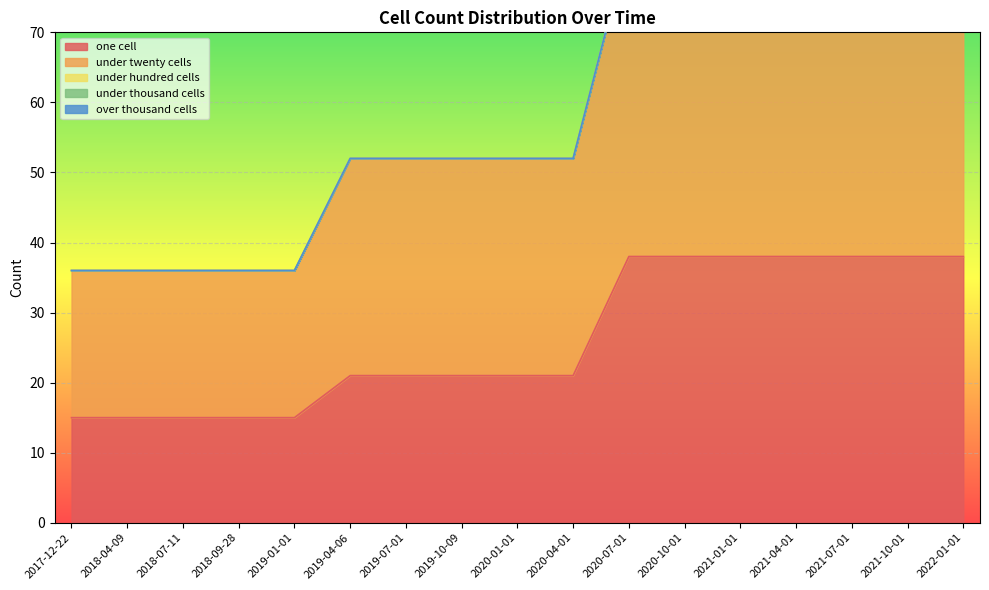

Is the value of under_twenty_cells at 2018-09-28 greater than the value of over_thousand_cells at 2017-12-22?

Yes